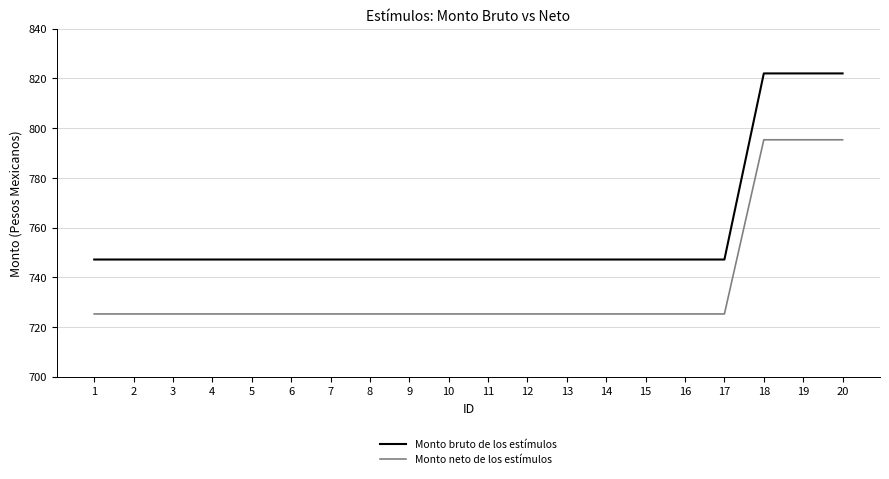

The Monto neto de los estímulos series shows 725.2 at 4. True or false?

True